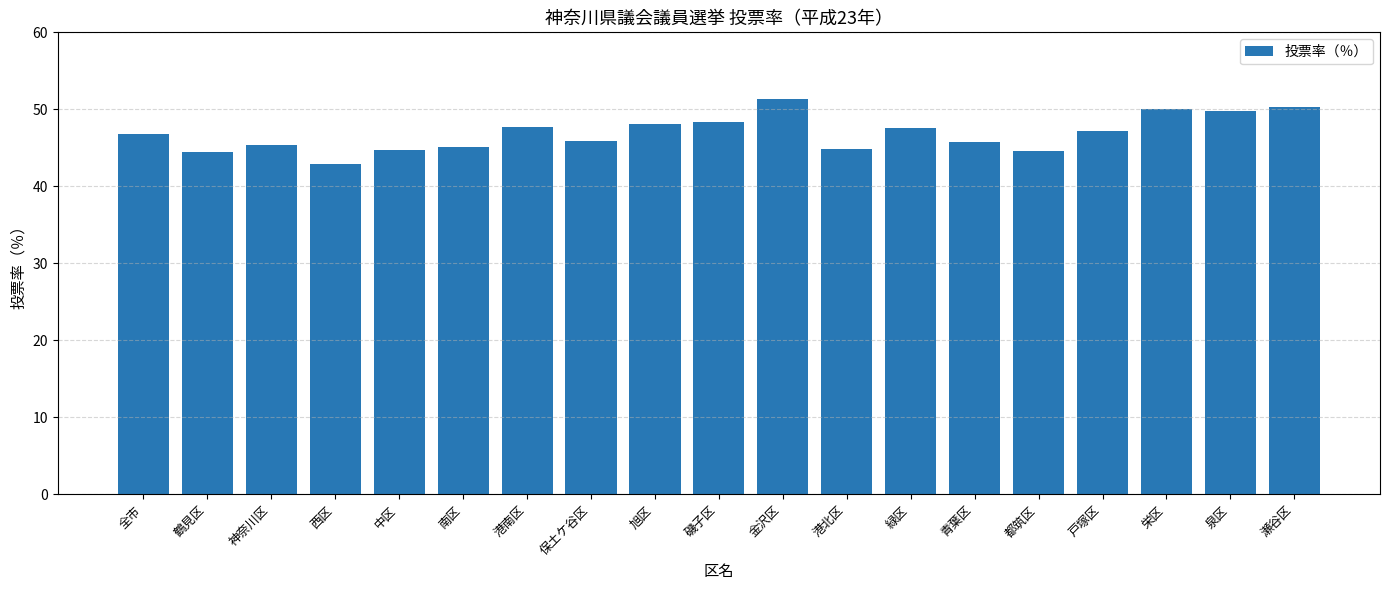

What position from the right is 港北区?

8